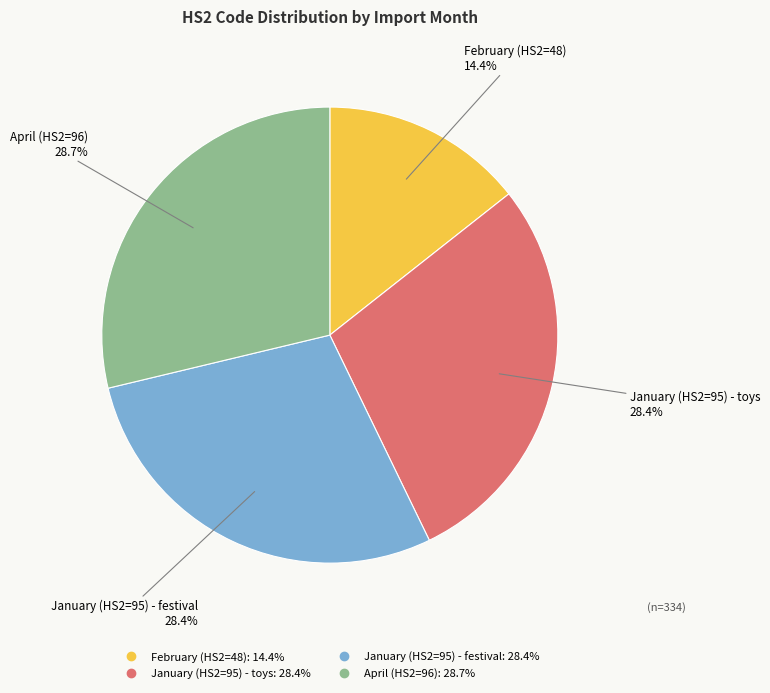

Is there a majority slice in this chart?

No